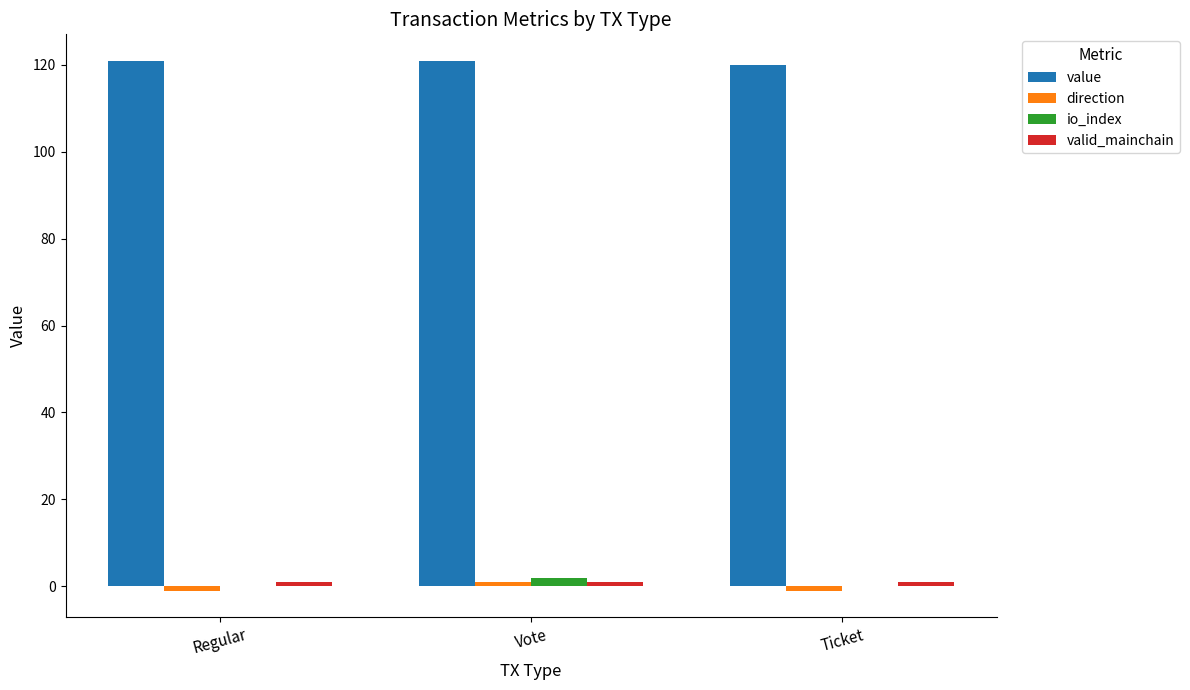

What is the highest value of the value series?

120.9